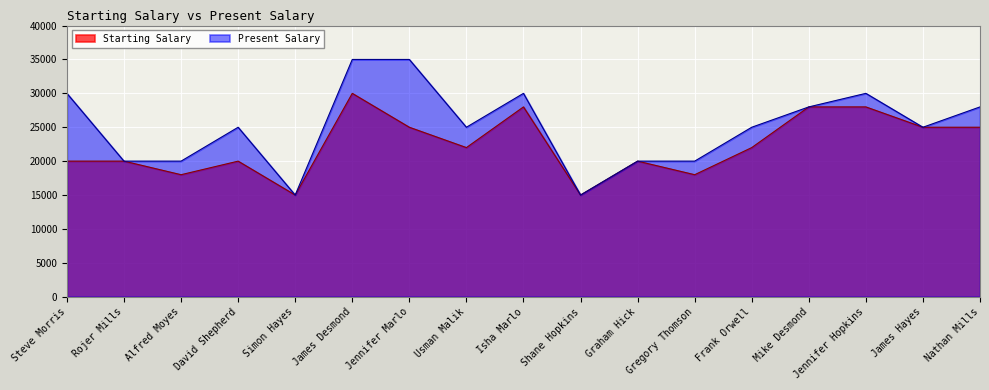

What is the label of the 17th point from the left?

Nathan Mills